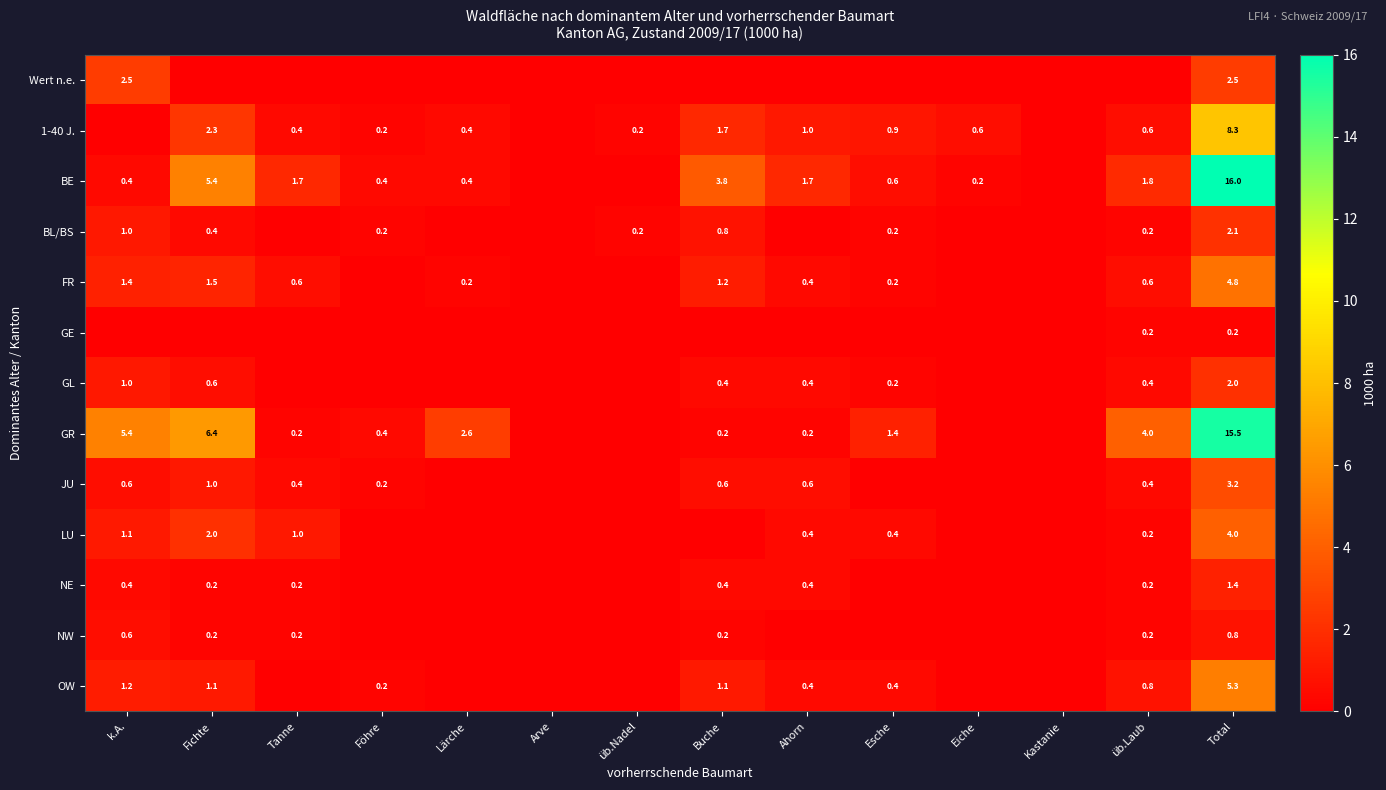

The 1-40 J. series shows 1.5 at Ahorn. True or false?

False